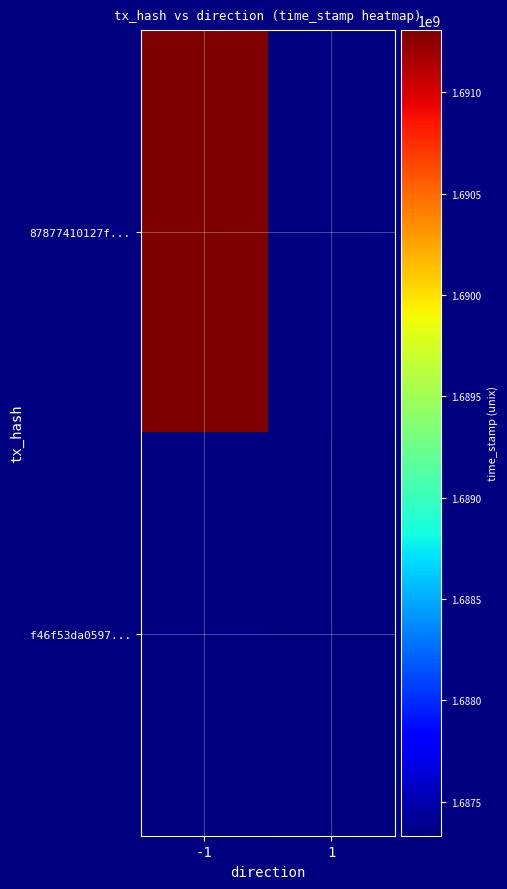

At which category does the chart reach its peak across all series?

-1